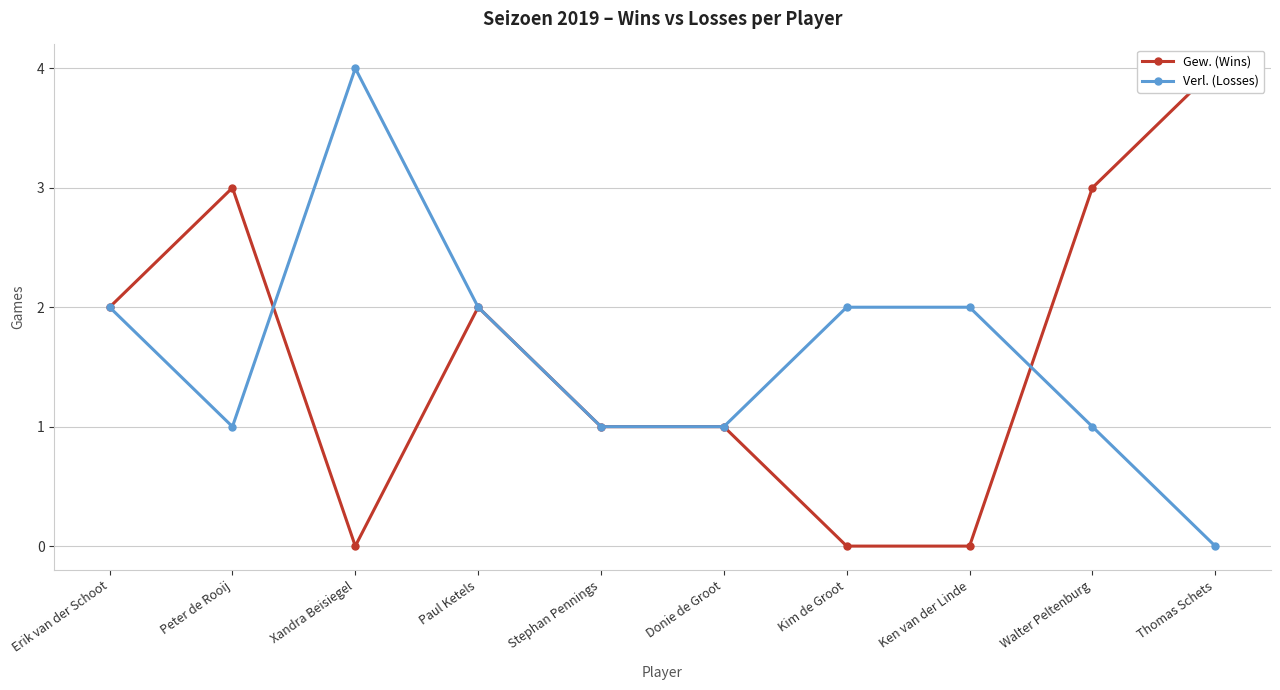

Which label corresponds to the largest value in the chart?

Thomas Schets